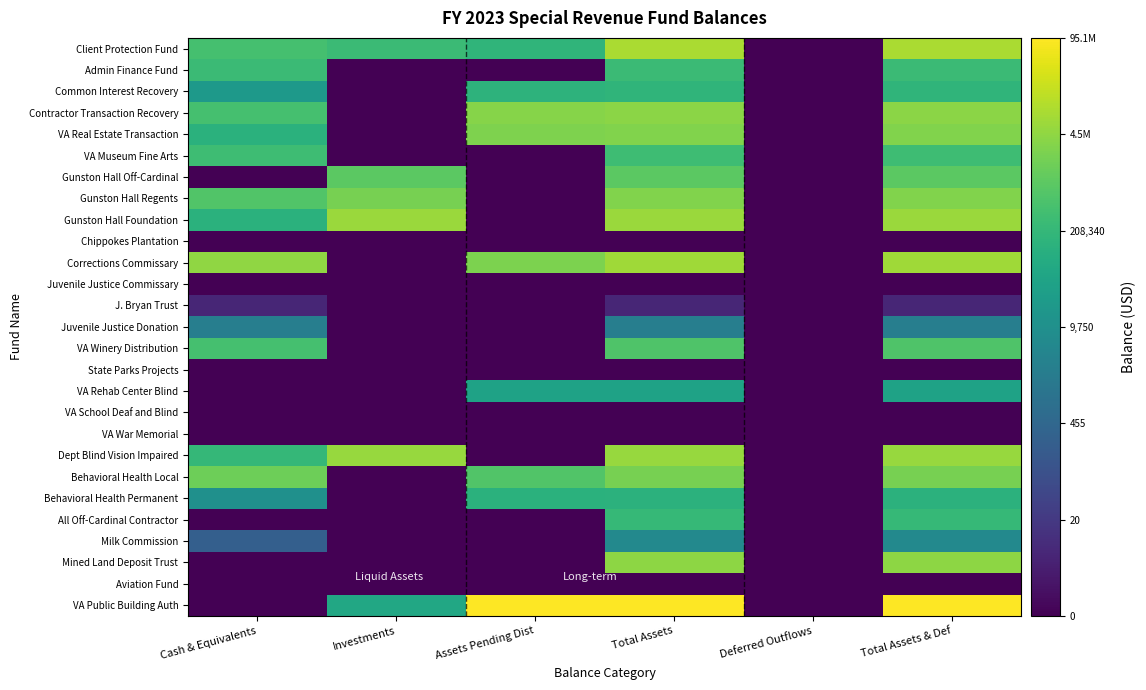

Which category has the lowest value across all series?

Deferred Outflows